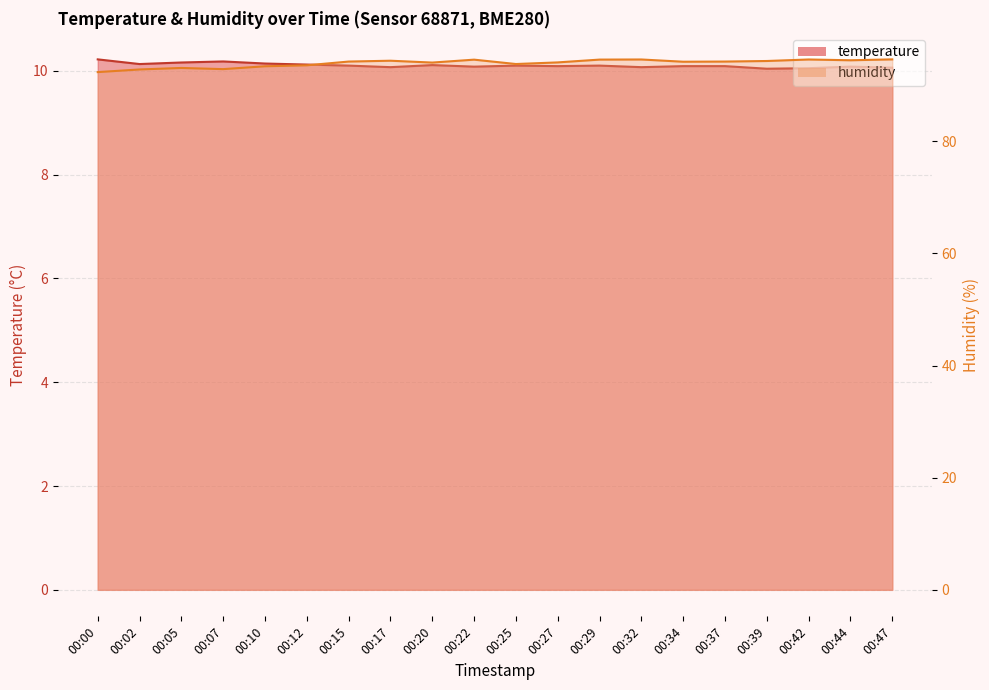

Reading left to right, list all the values displayed in this chart.

temperature: 00:00=10.2	00:02=10.1	00:05=10.2	00:07=10.2	00:10=10.1	00:12=10.1	00:15=10.1	00:17=10.1	00:20=10.1	00:22=10.1	00:25=10.1	00:27=10.1	00:29=10.1	00:32=10.1	00:34=10.1	00:37=10.1	00:39=10.0	00:42=10.1	00:44=10.1	00:47=10.1
humidity: 00:00=92.3	00:02=92.8	00:05=93.1	00:07=92.8	00:10=93.4	00:12=93.5	00:15=94.2	00:17=94.3	00:20=94.0	00:22=94.5	00:25=93.8	00:27=94.0	00:29=94.5	00:32=94.6	00:34=94.2	00:37=94.2	00:39=94.3	00:42=94.6	00:44=94.4	00:47=94.6